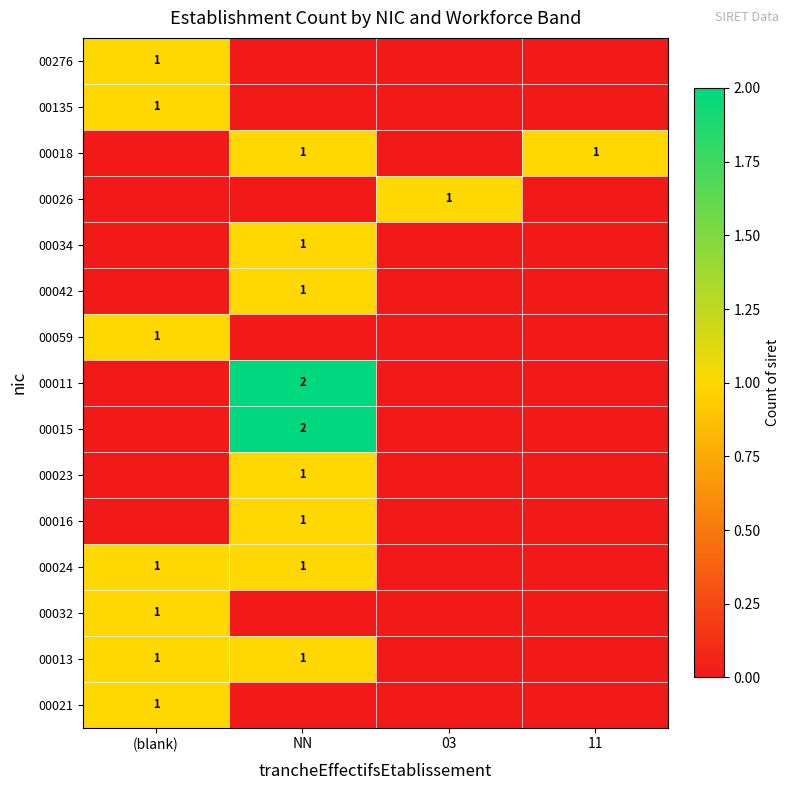

Count the number of categories in the chart.

4